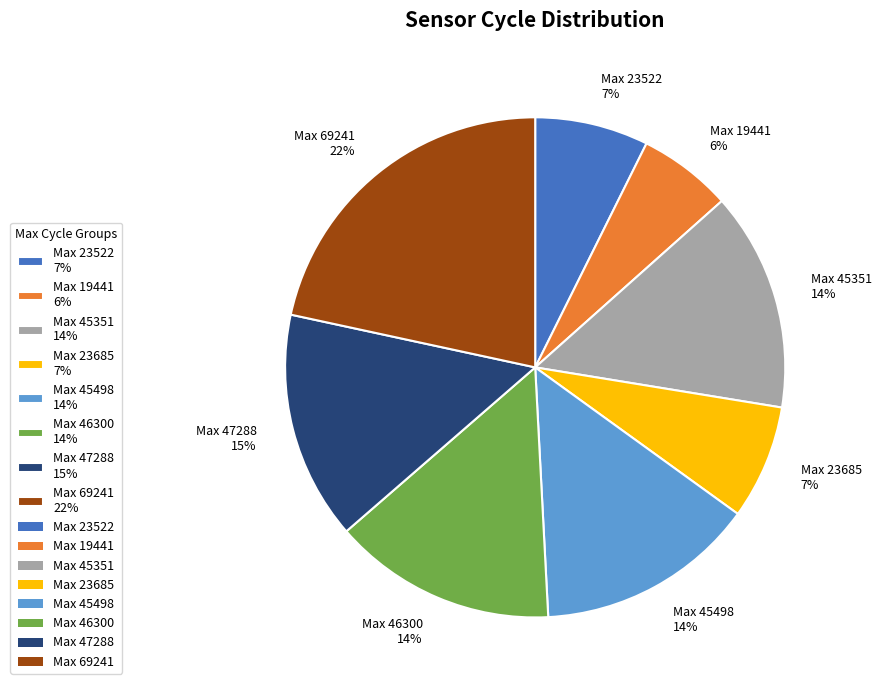

Is the sum of Max 45498 14% and Max 47288 15% greater than half?

No